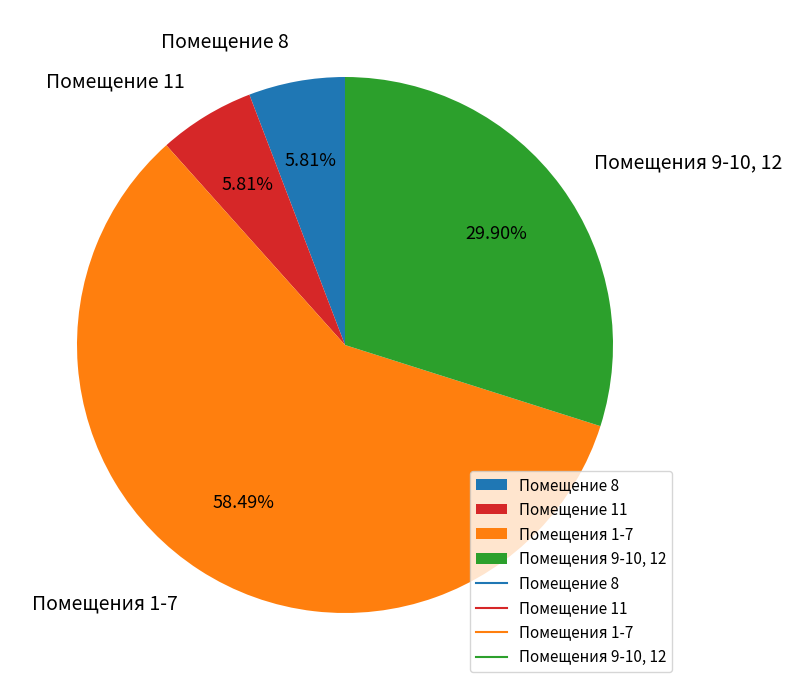

Which has a higher value, Помещения 1-7 or Помещение 8?

Помещения 1-7